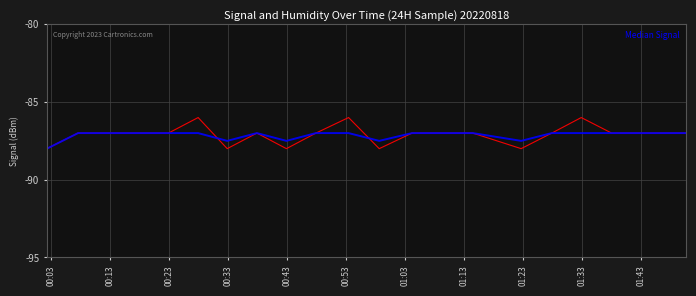

What is the smallest value displayed?

-88.0